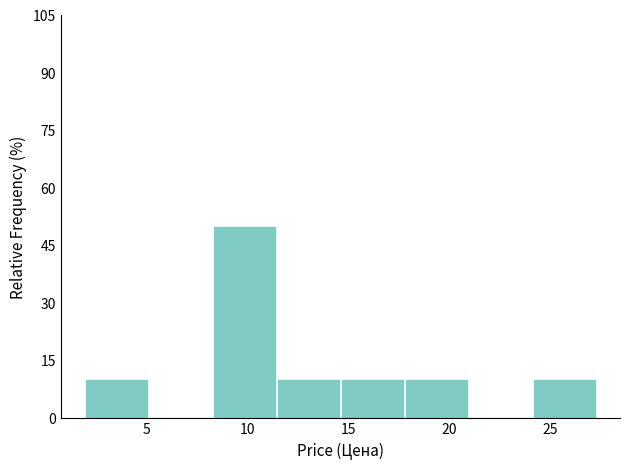

How tall is the bar that spans 8.5 to 11.5 on the x-axis? Neither the bar edges nor the heights are printed on the chart, so give them approximately, as read against the axes.

50